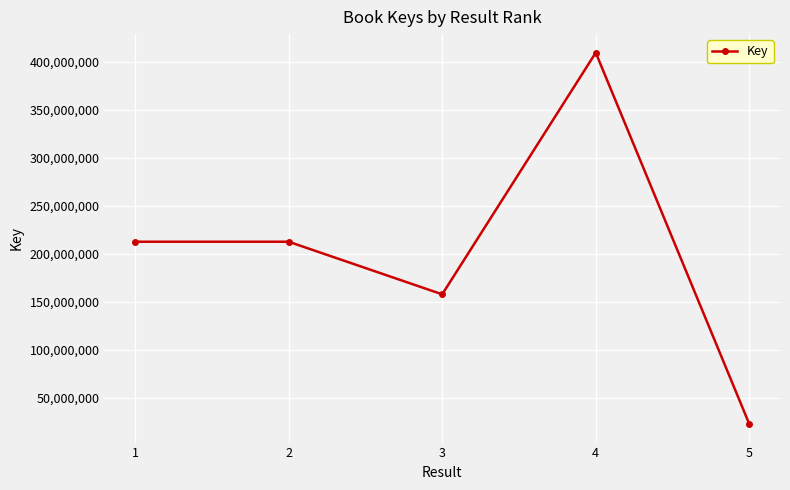

The chart shows a value of 158049236 at 3. True or false?

True